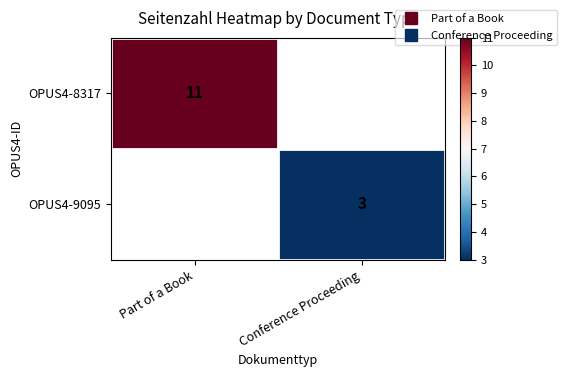

At how many categories does at least one series exceed 6?

1